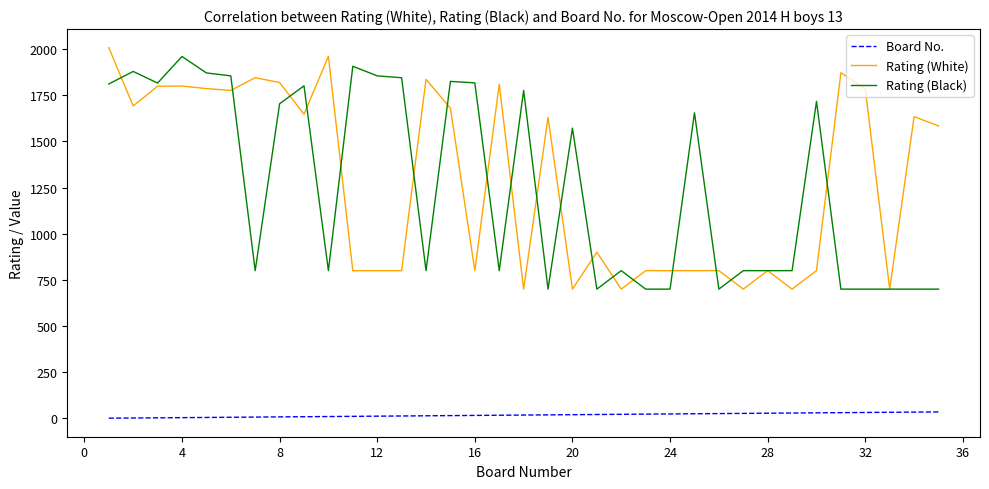

True or false: Board No. and Rating (White) intersect in this chart.

False